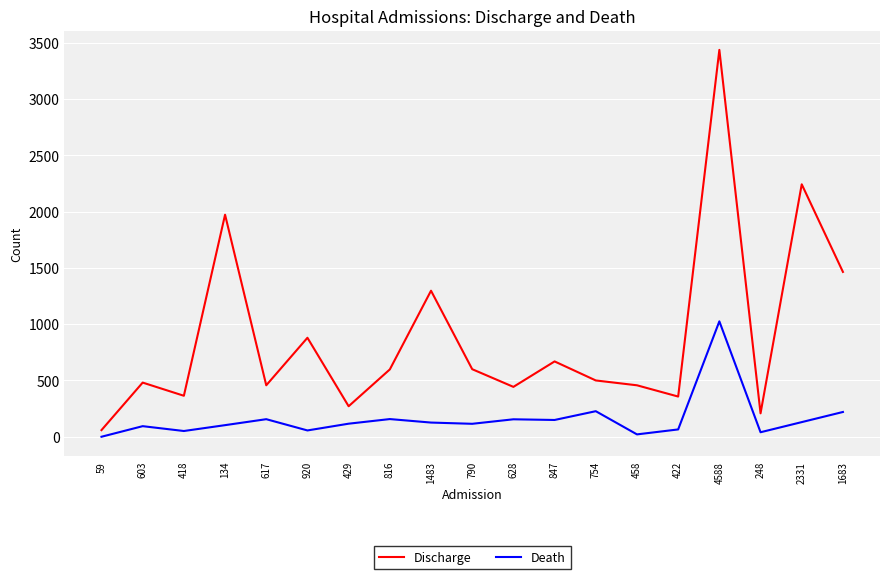

Which category has the highest value across all series?

4588